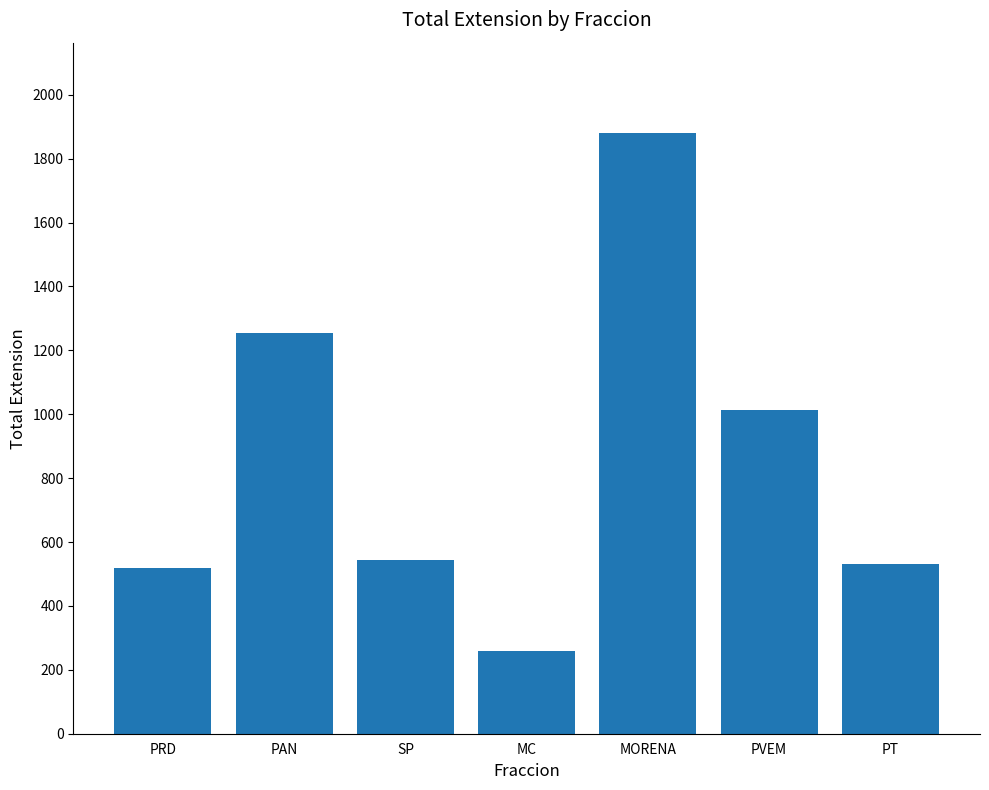

What value does the data have at PRD?

518